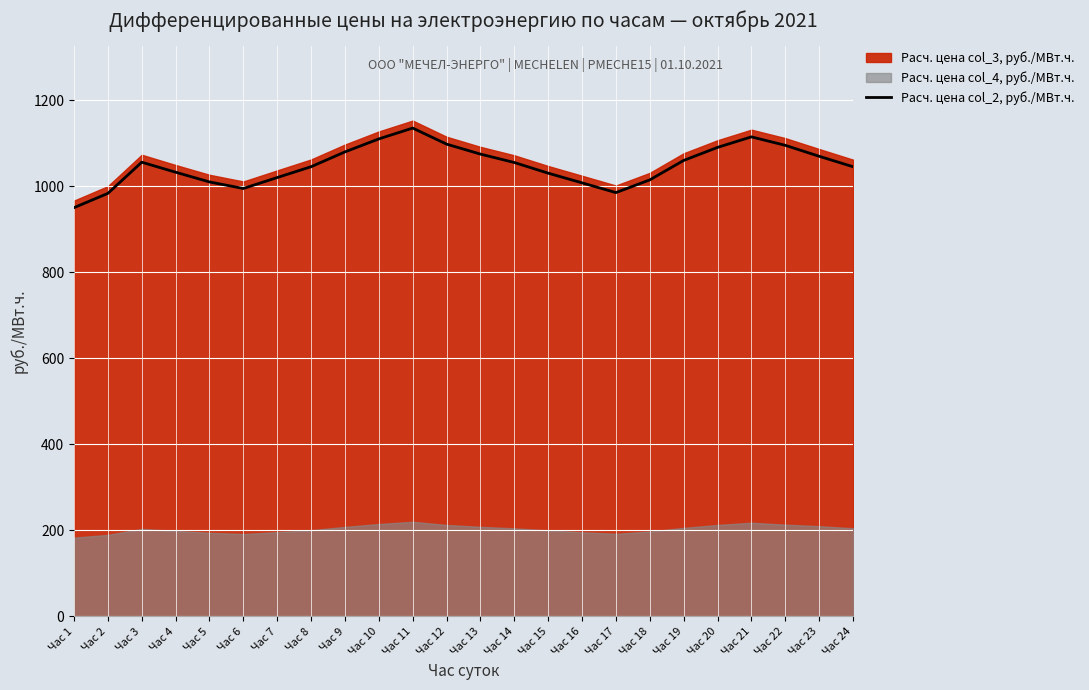

List the labels in order of value, largest first.

Час 11, Час 21, Час 10, Час 12, Час 22, Час 20, Час 9, Час 13, Час 23, Час 19, Час 3, Час 14, Час 8, Час 24, Час 4, Час 15, Час 7, Час 18, Час 5, Час 16, Час 6, Час 17, Час 2, Час 1